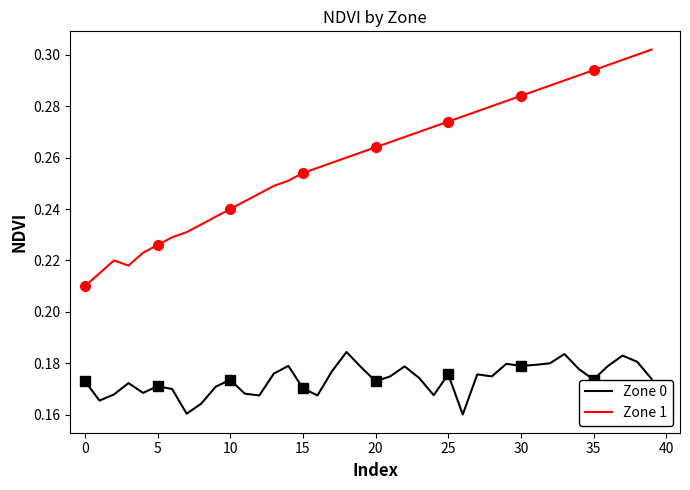

What is the label of the 26th point from the right?

14